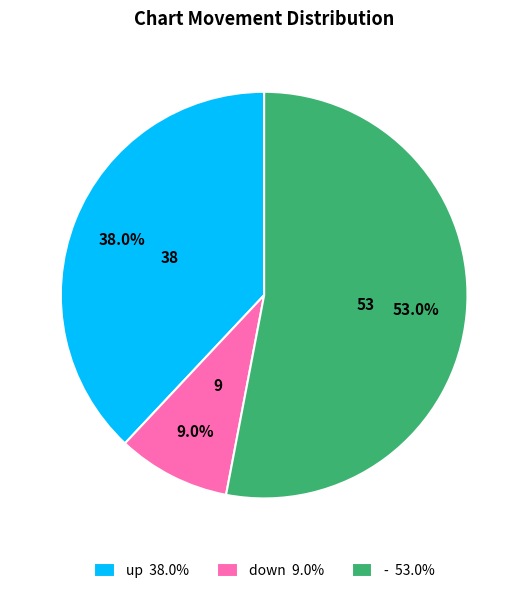

Which slice is the largest?

-